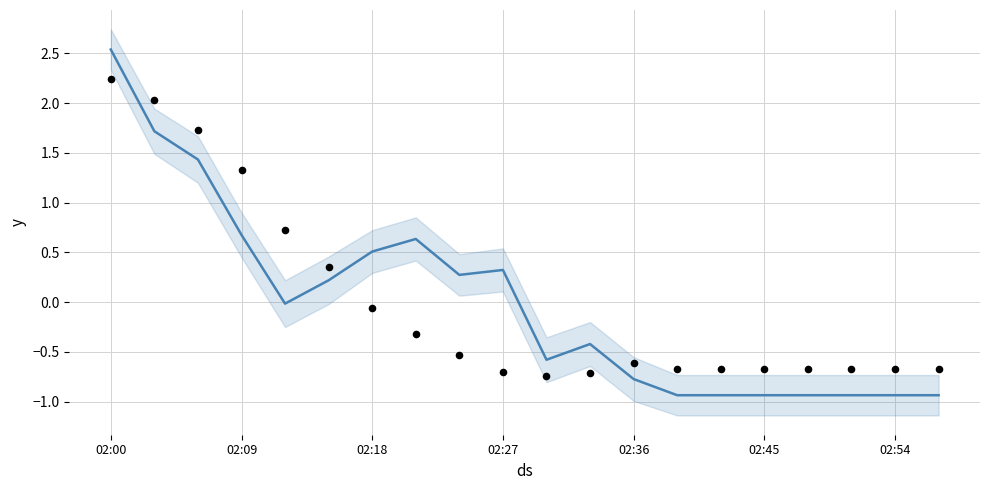

What is the total value across all series at 16?

-1.6